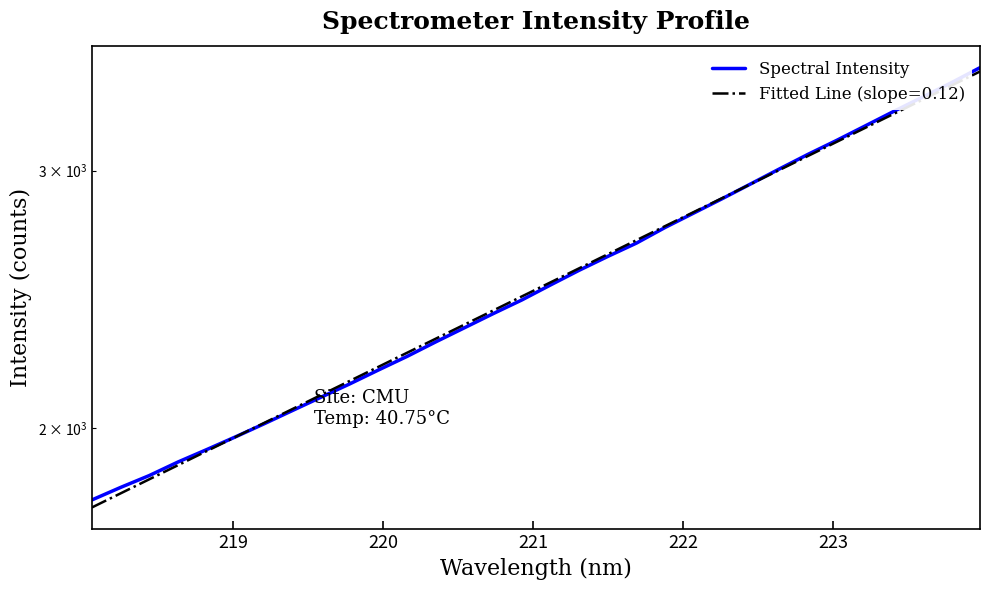

What is the average value?

2540.9